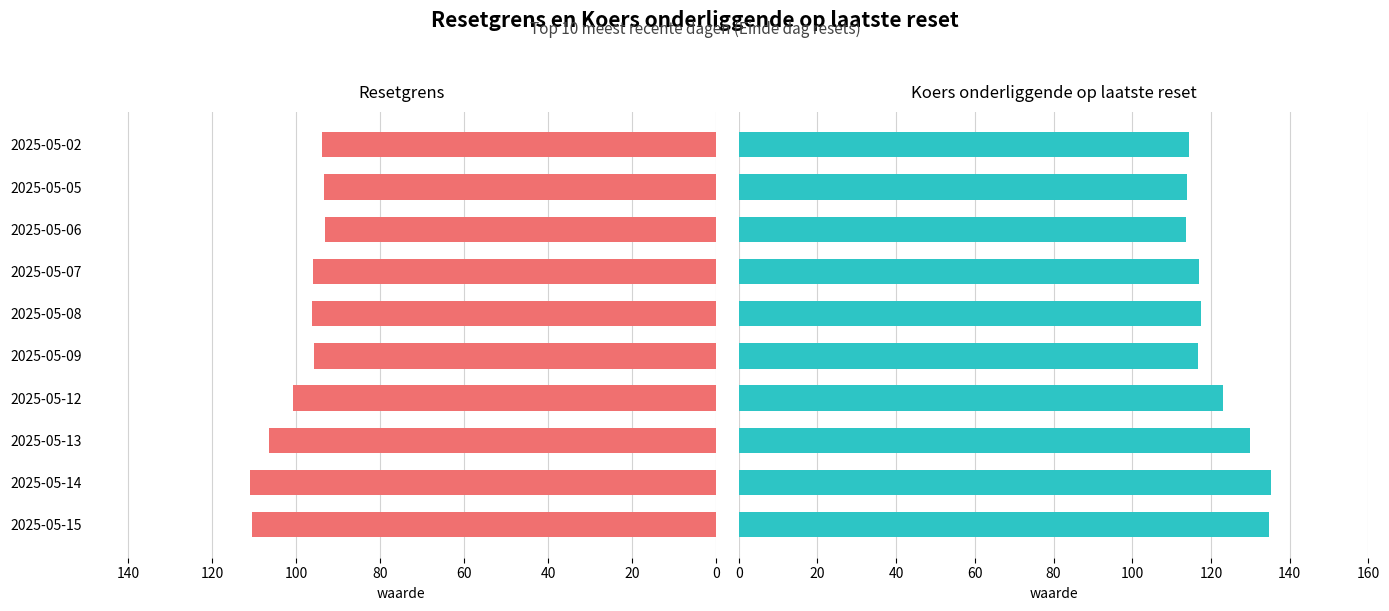

Read the Koers onderliggende value at 2025-05-02.

114.5